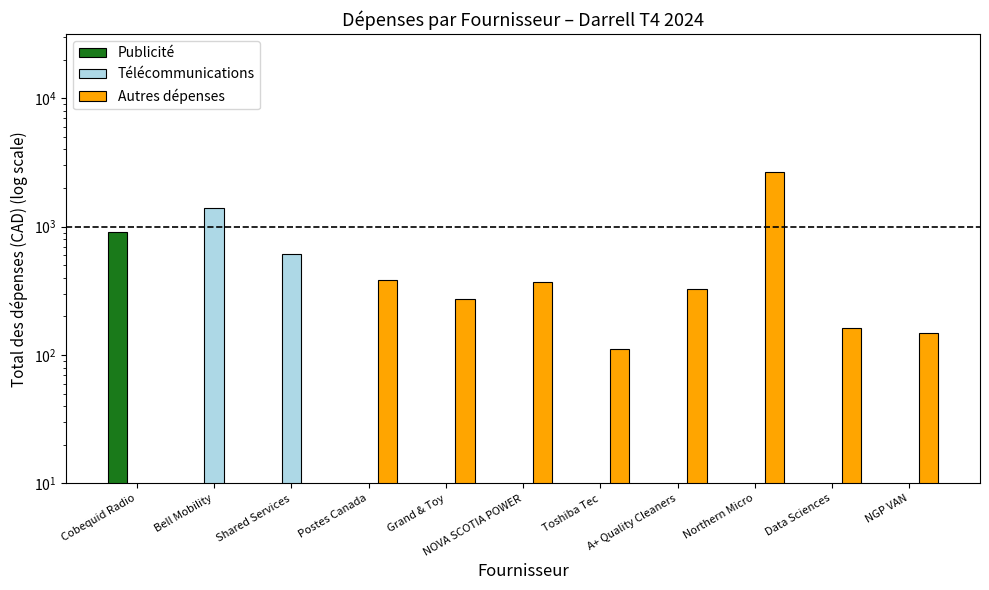

How many positive values does the Autres dépenses series have?

8